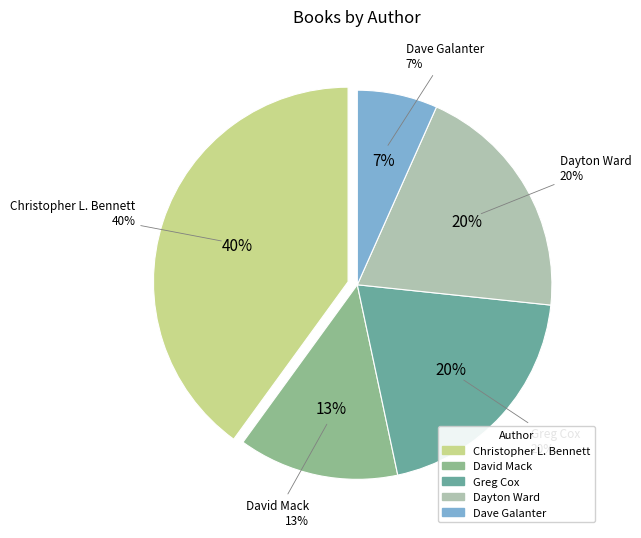

To the nearest percent, what is the average slice percentage?

20%